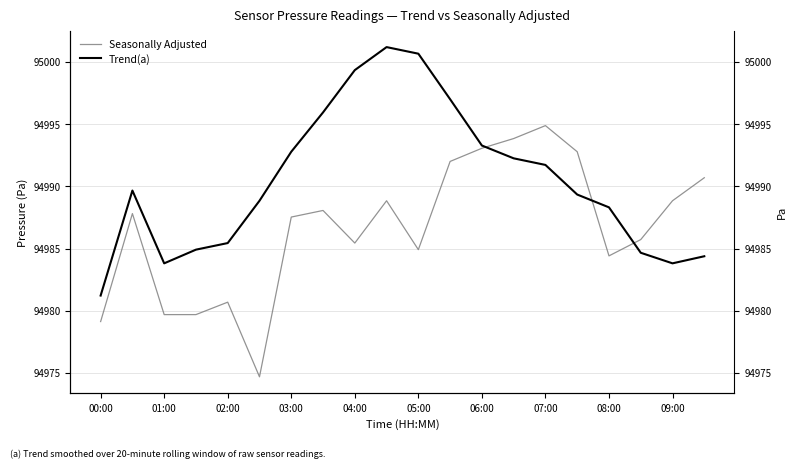

True or false: Seasonally Adjusted and Trend(a) cross at least once.

True